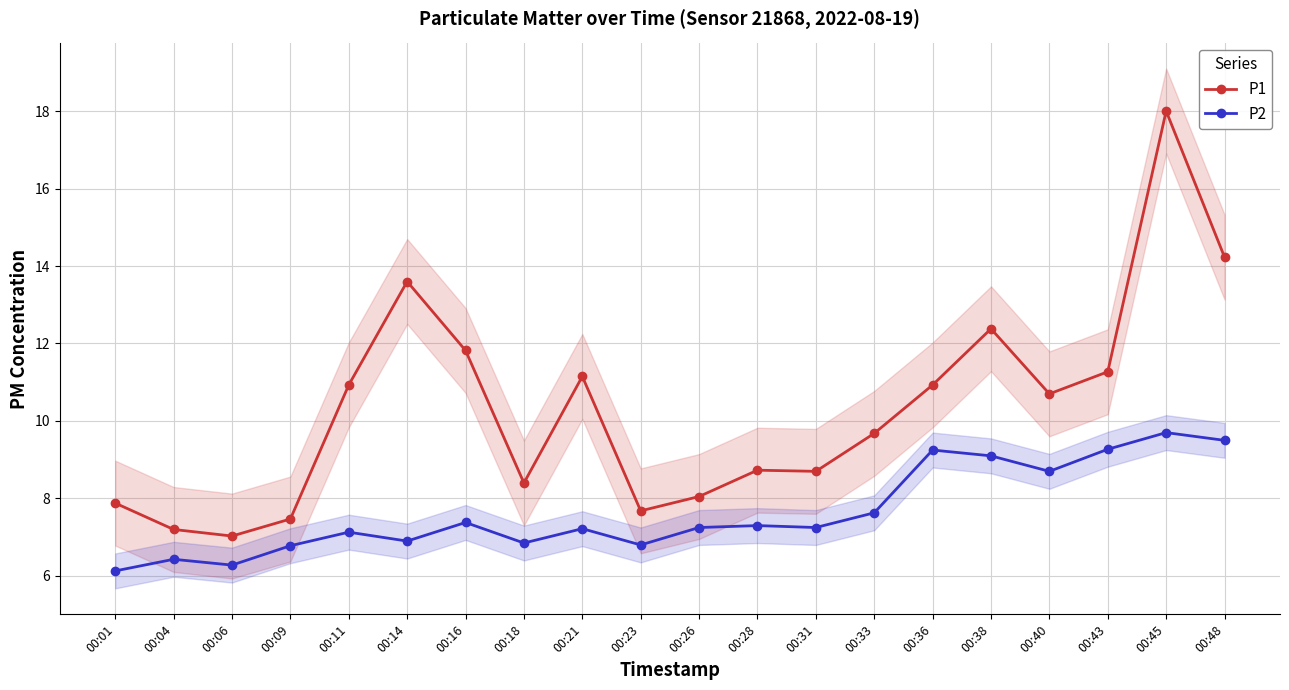

Read the P2 value at 00:21.

7.2